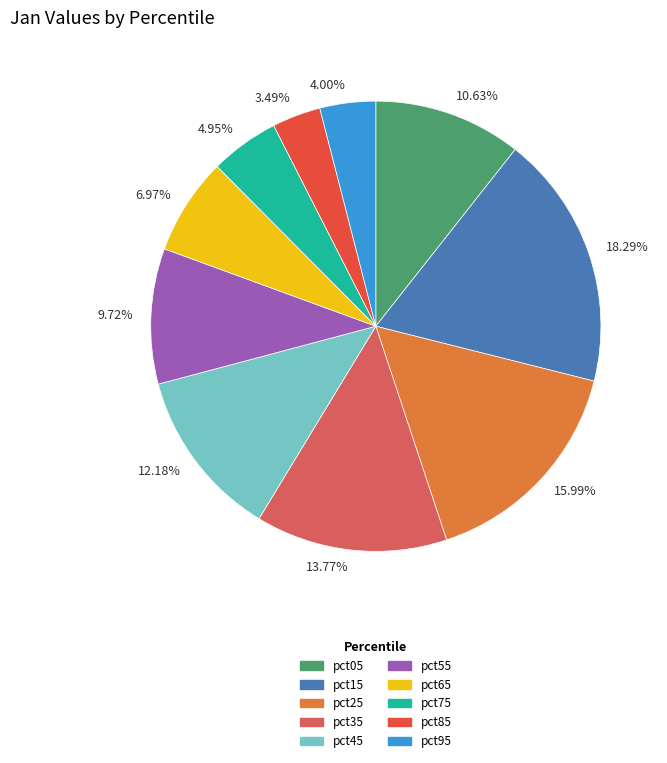

Is the sum of 15.99% and 12.18% greater than half?

No